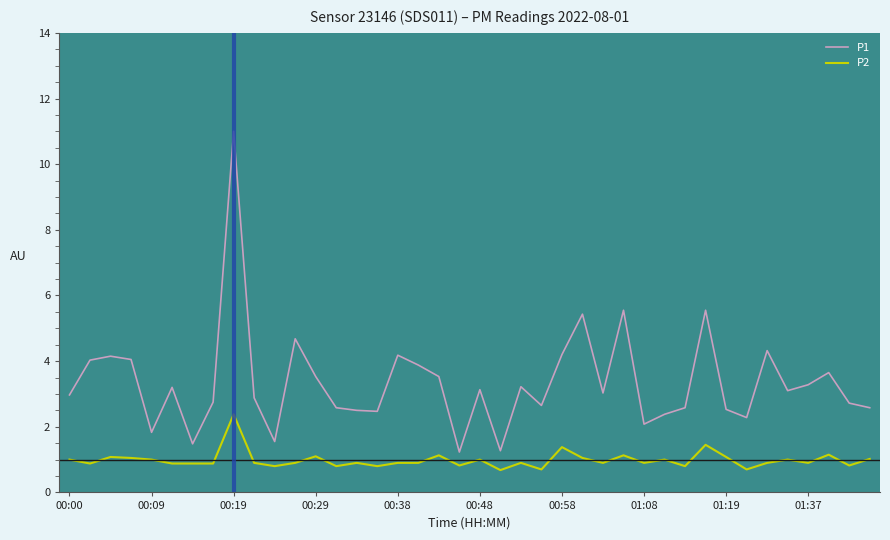

What is the difference between the maximum and minimum values in the P2 series?

1.7